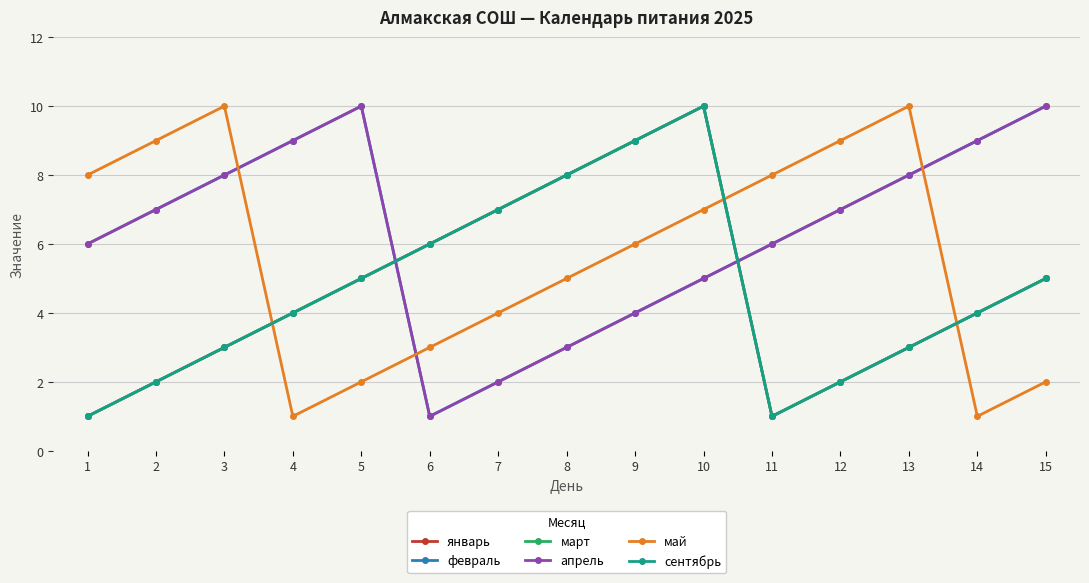

Does the chart have visible grid lines?

Yes